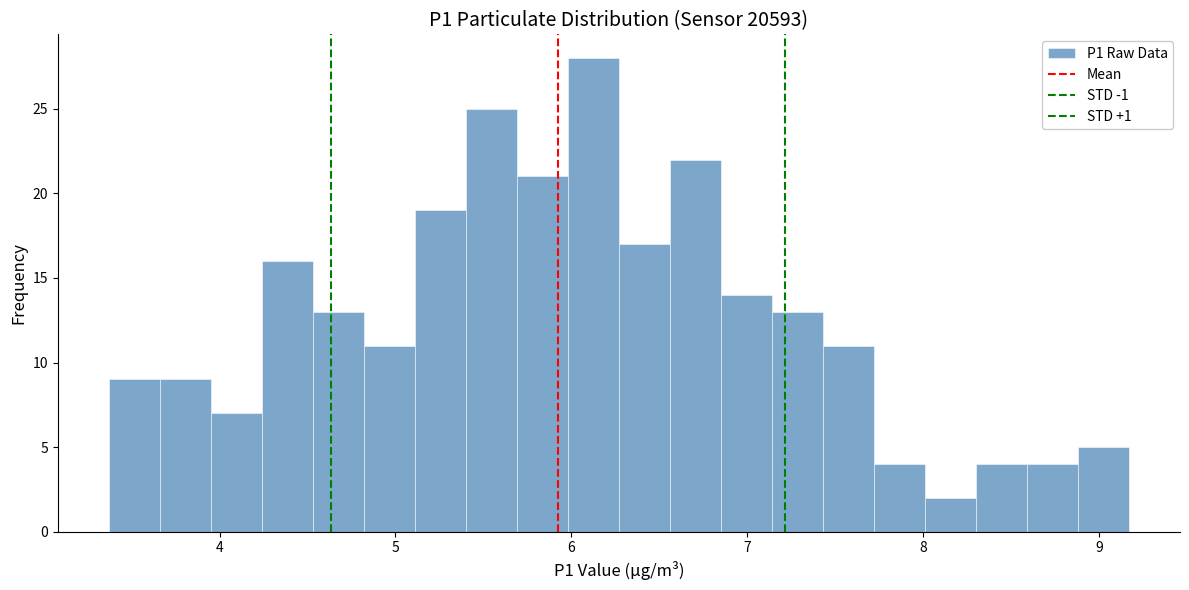

Around what value on the x-axis is the tallest bar? Give the approximate position of its centre, as read against the axis.

6.1